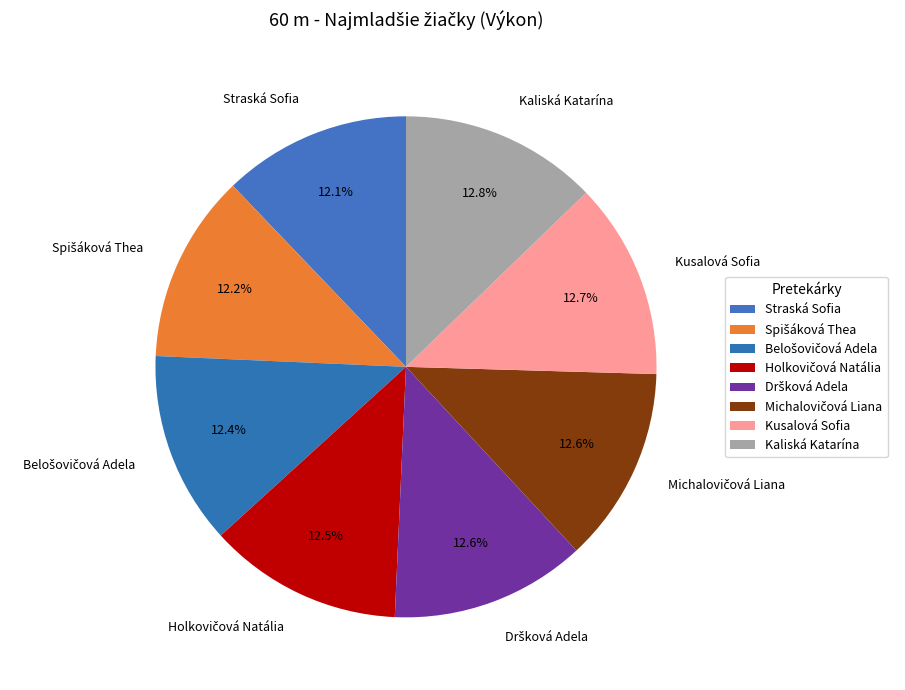

What percentage is NOT represented by Straská Sofia?

87.9%